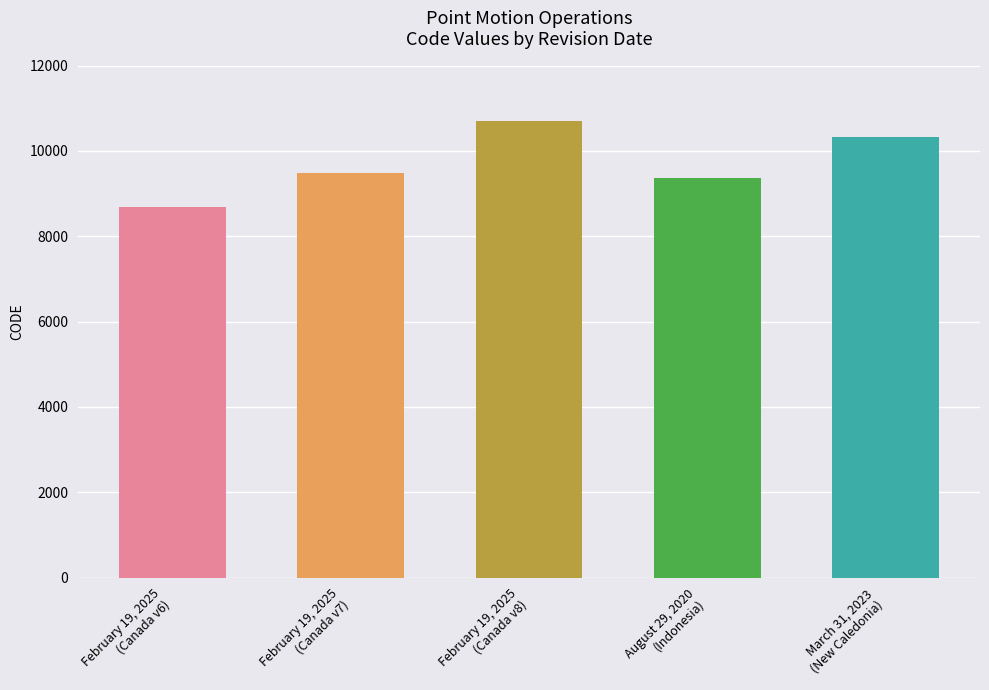

What is the minimum value shown in the chart?

8676